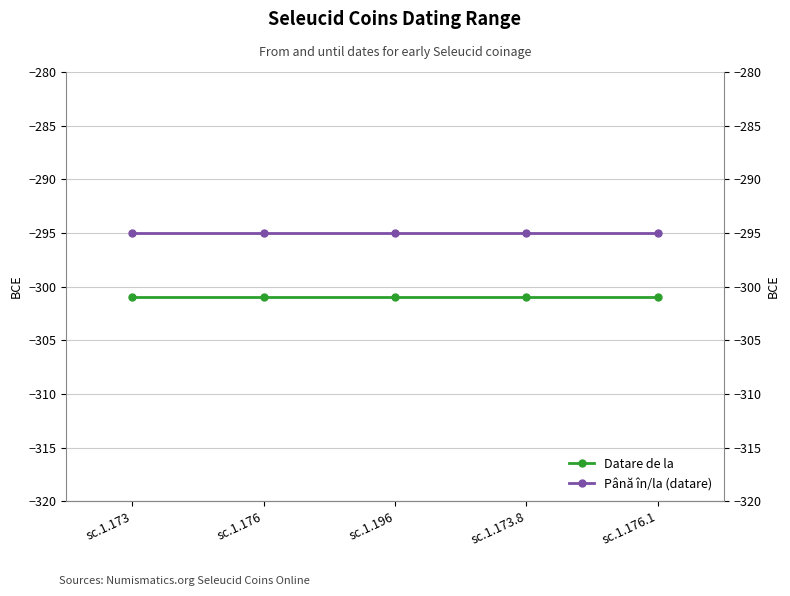

True or false: Până în/la (datare) has a value of -411 at sc.1.176.1.

False